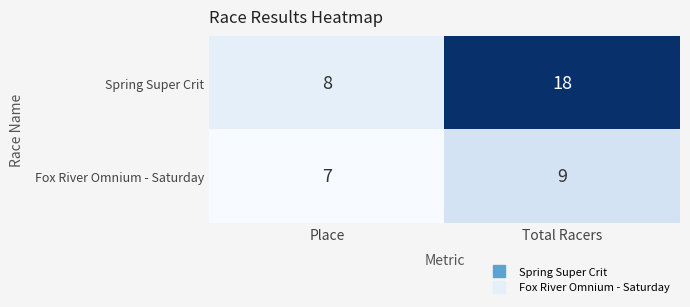

Reading left to right, extract all data points from this chart.

Spring Super Crit: 8	18
Fox River Omnium - Saturday: 7	9